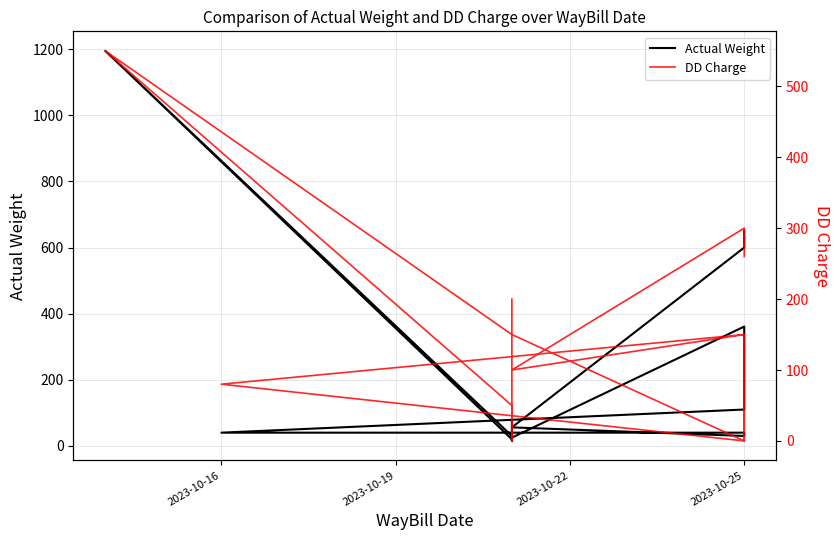

How many times do DD Charge and Actual Weight cross each other?

9